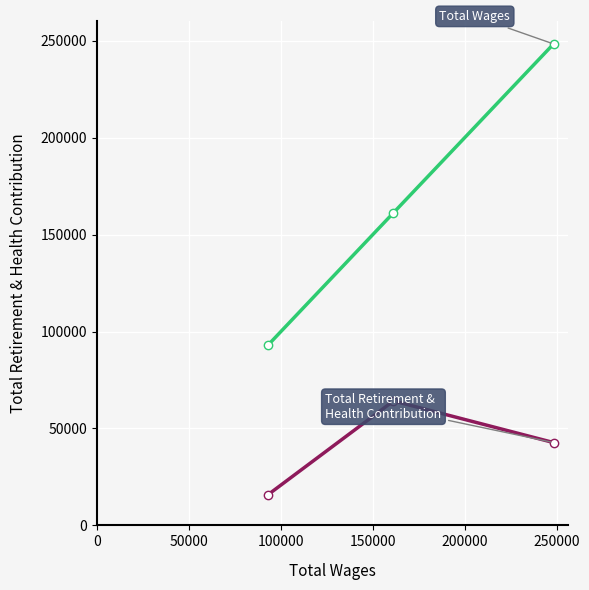

What is the minimum value shown in the chart?

15879